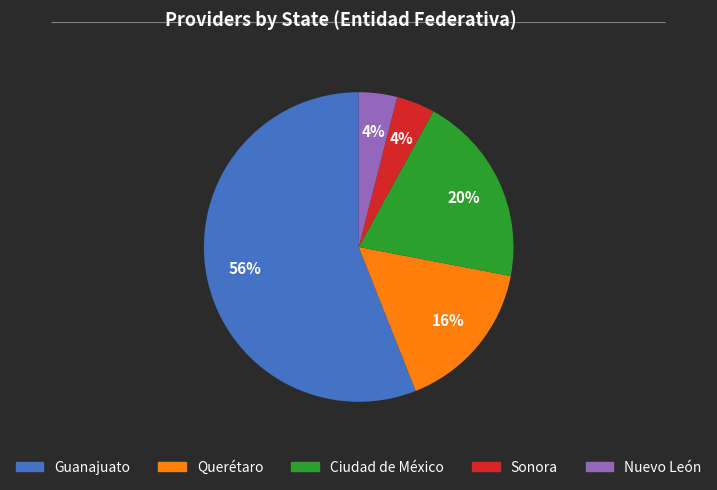

What is the ratio of the value at Guanajuato to the value at Querétaro?

3.5